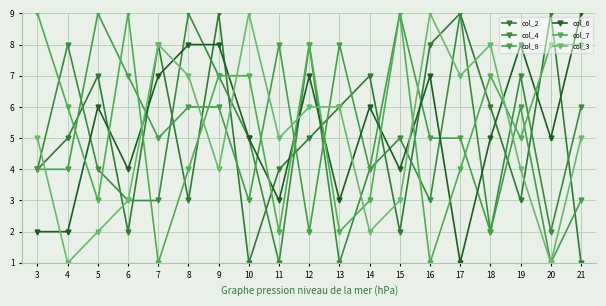

Where is the first local minimum for col_3?

4